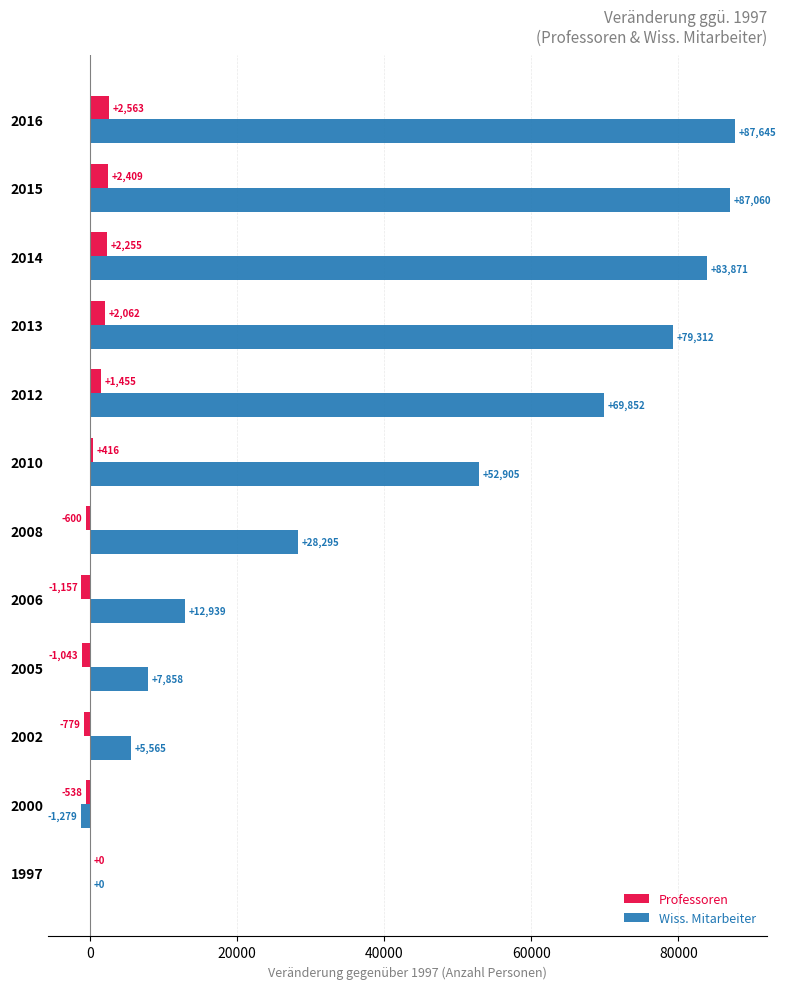

Which series changed the most between 2008 and 2015?

Wiss. Mitarbeiter